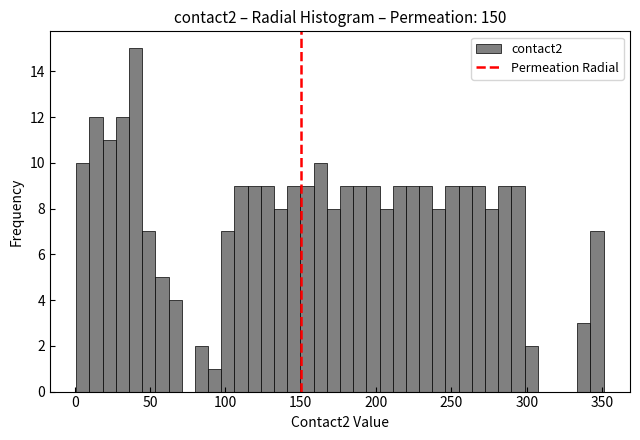

Around what value on the x-axis is the tallest bar? Give the approximate position of its centre, as read against the axis.

40